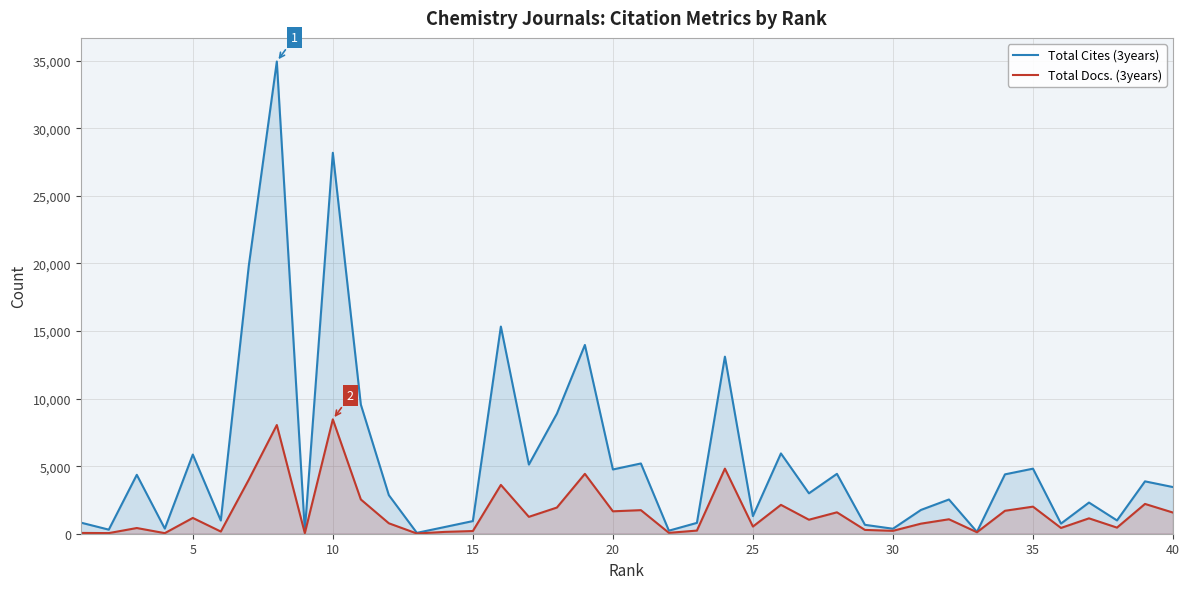

Which series has the widest spread of values?

Total Cites (3years)